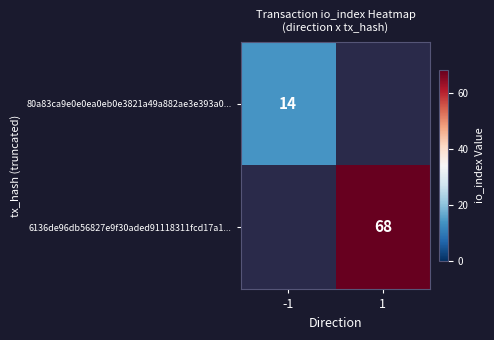

Is the value of 6136de96db56827e9f30aded91118311fcd17a1... at 1 greater than the value of 80a83ca9e0e0ea0eb0e3821a49a882ae3e393a0... at -1?

Yes